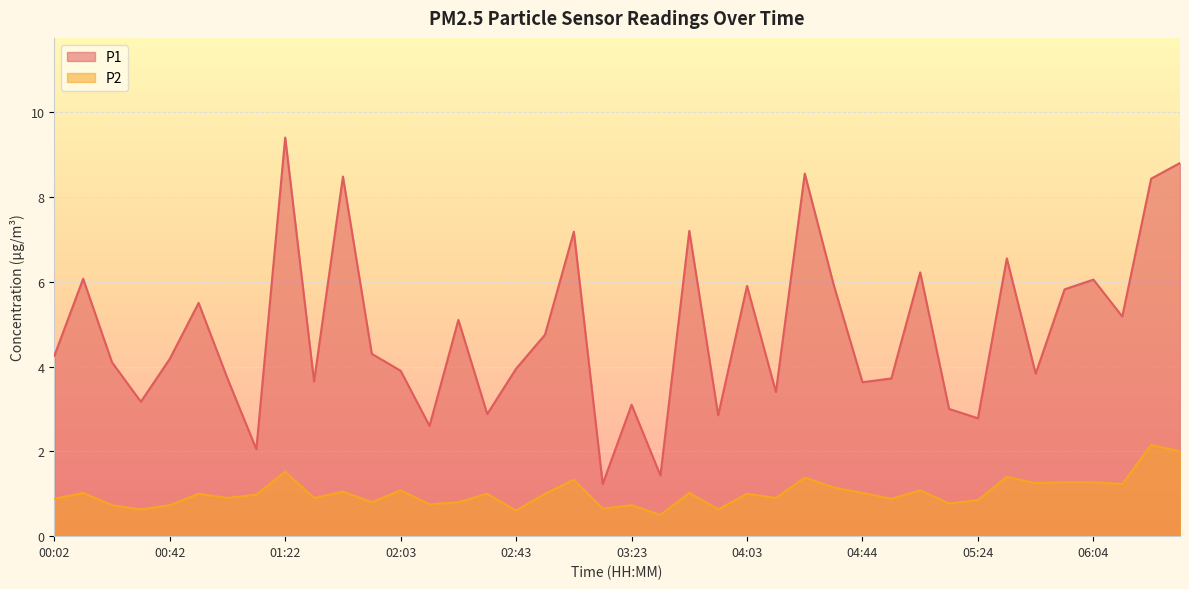

Which series has the widest spread of values?

P1